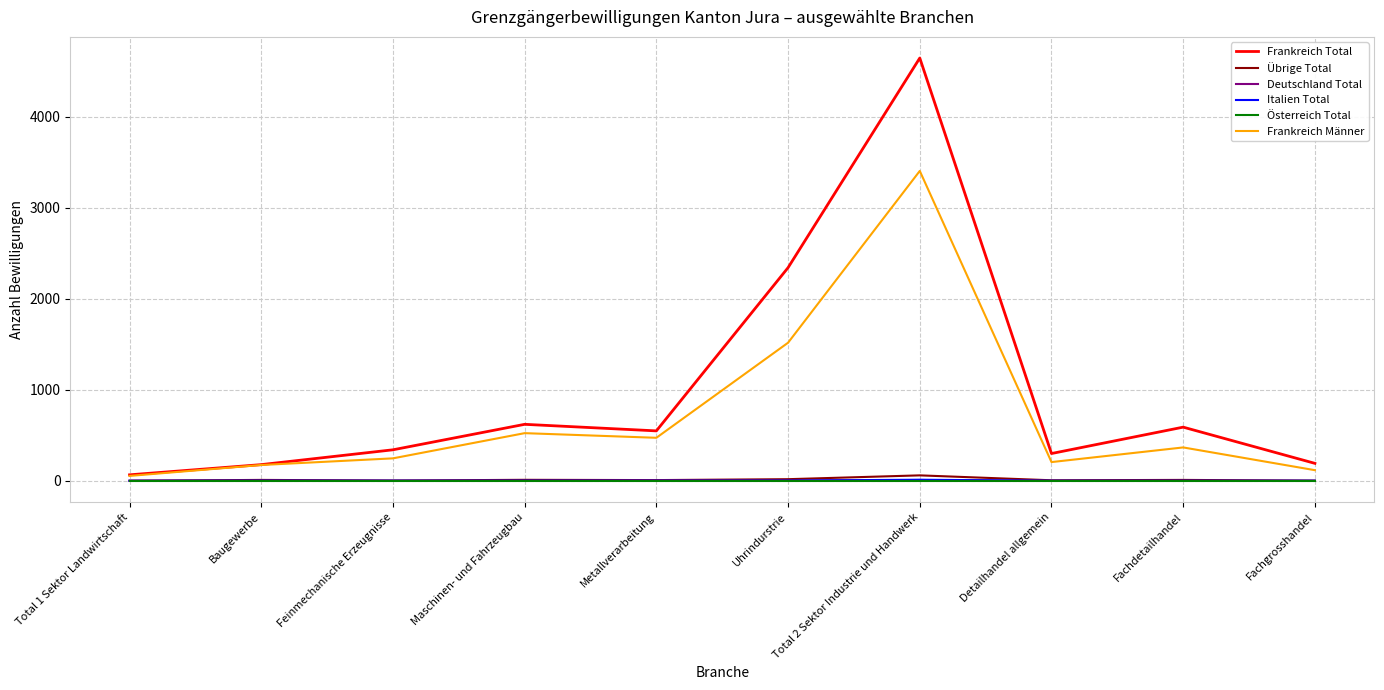

At which category does the chart reach its peak across all series?

Total 2 Sektor Industrie und Handwerk